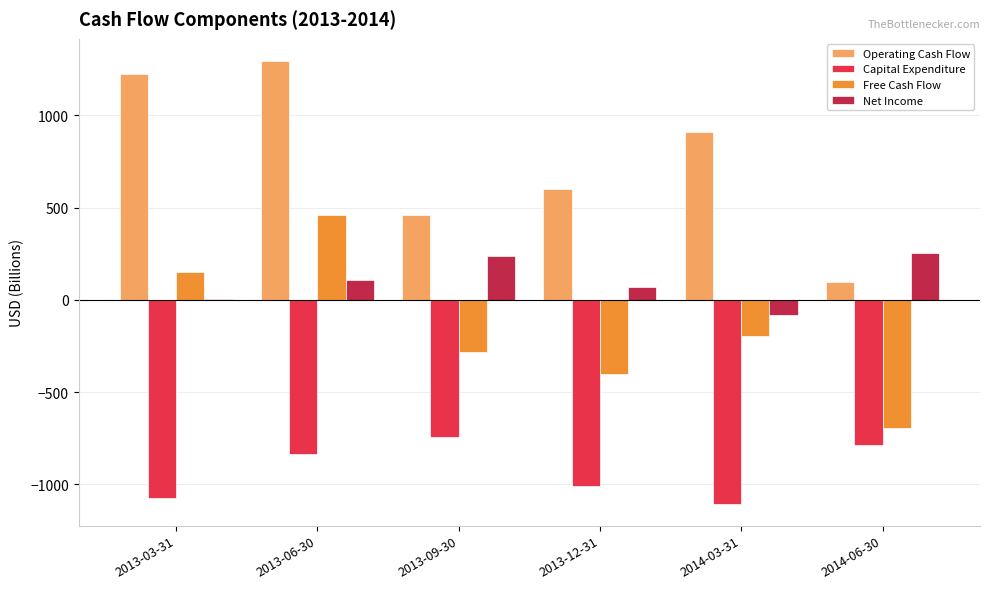

Where does the Capital Expenditure series first go above -835?

2013-09-30